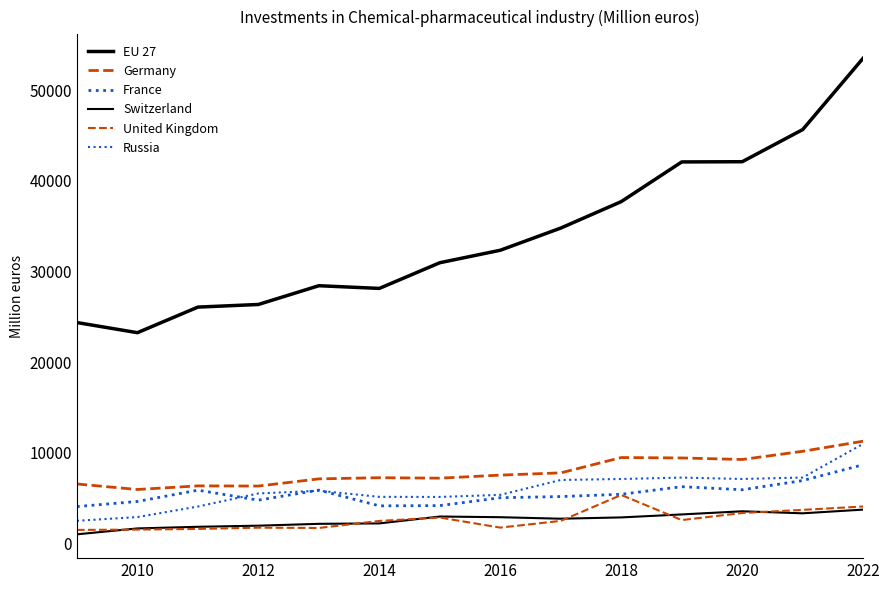

Is this an area chart (filled region under the line)?

No